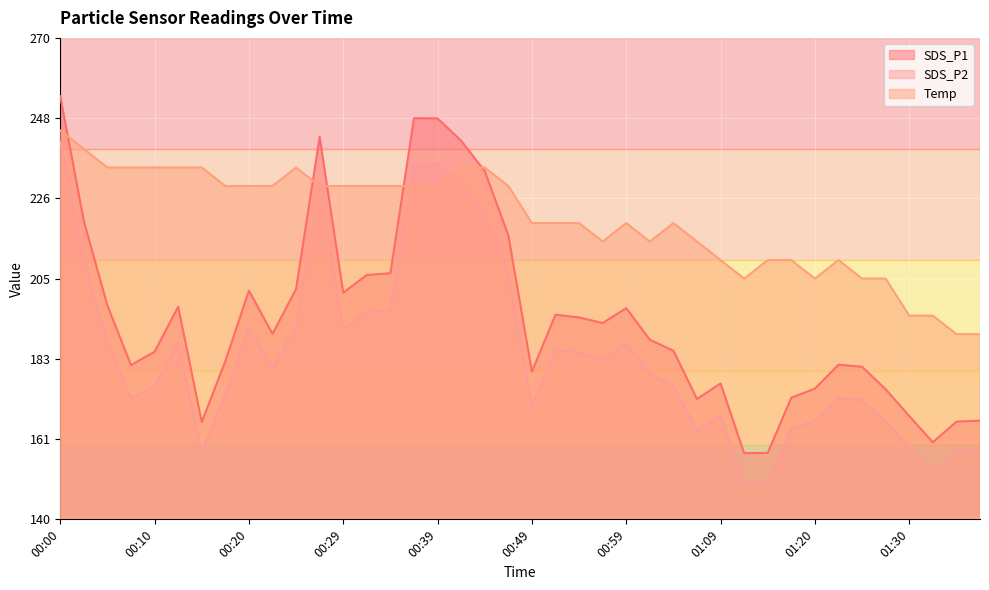

What is the value of the SDS_P2 point at the 13th from the left?

191.4